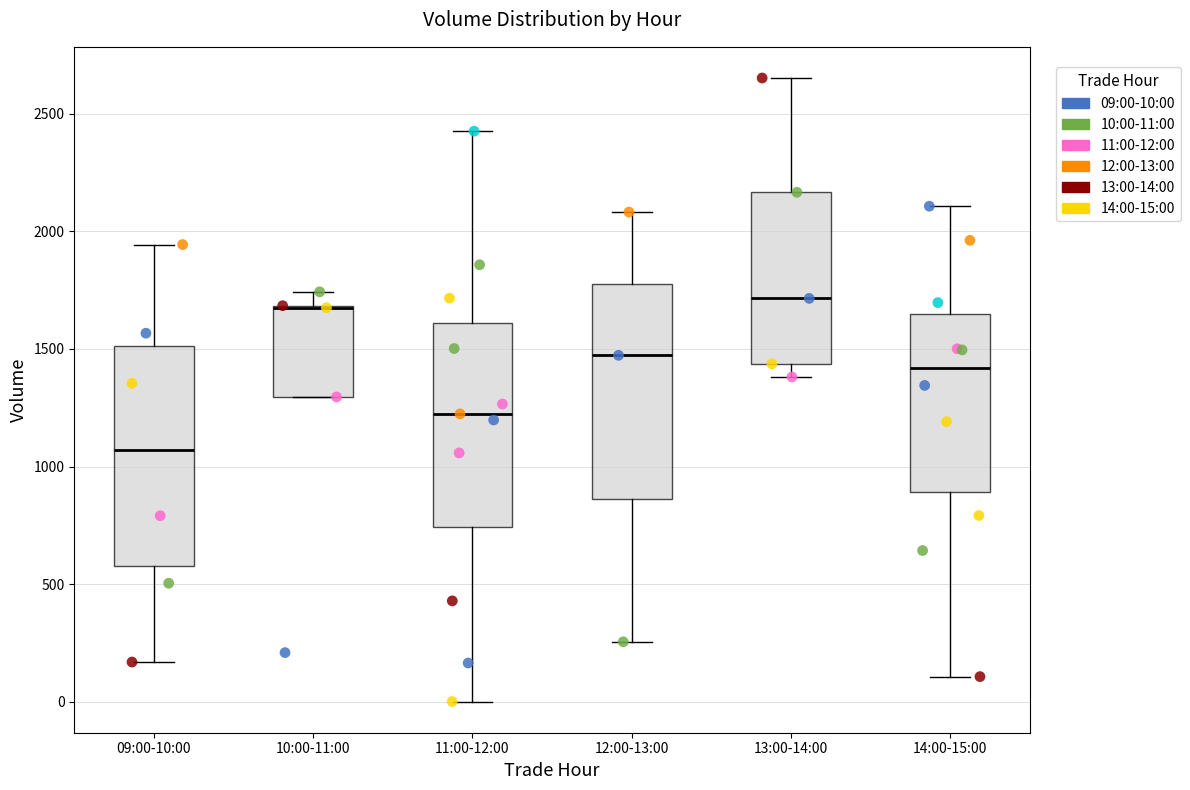

Reading left to right, read every box against the y-axis: the position of its median line, the range the box covers, and the ends of its whiskers. The values are not printed on the chart, so give them approximately, as read against the axis.

09:00-10:00: median 1050, box 600 to 1500, whiskers 150 to 1950
10:00-11:00: median 1700 (drawn on the box's upper edge), box 1300 to 1700, whiskers 1300 to 1750
11:00-12:00: median 1200, box 750 to 1600, whiskers 0 to 2450
12:00-13:00: median 1450, box 850 to 1800, whiskers 250 to 2100
13:00-14:00: median 1700, box 1450 to 2150, whiskers 1400 to 2650
14:00-15:00: median 1400, box 900 to 1650, whiskers 100 to 2100